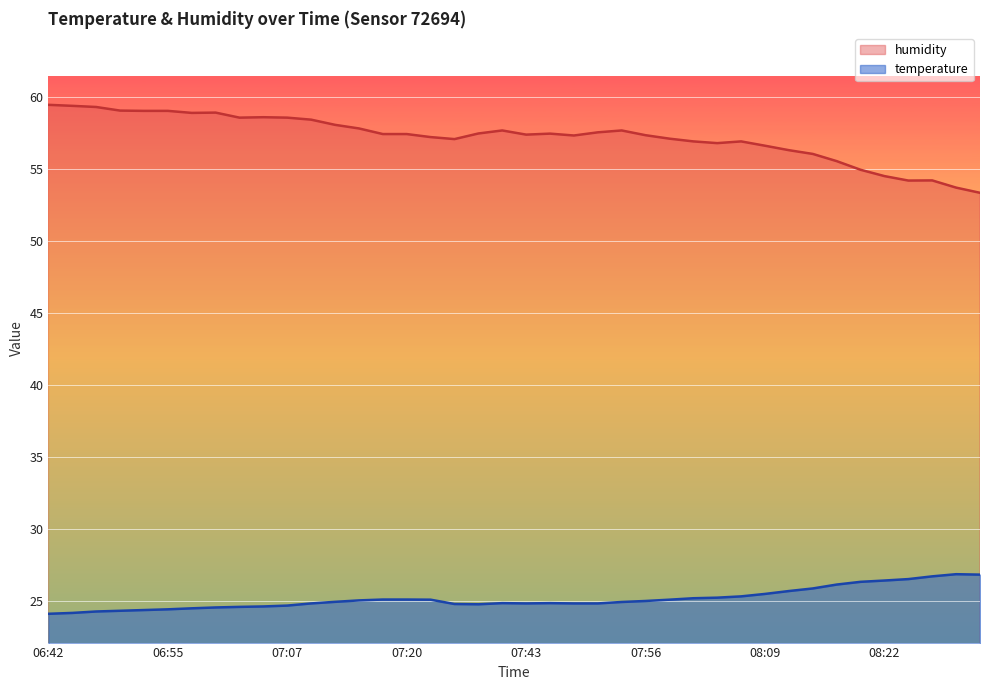

Which has a higher value, 07:56 or 07:53?

07:56